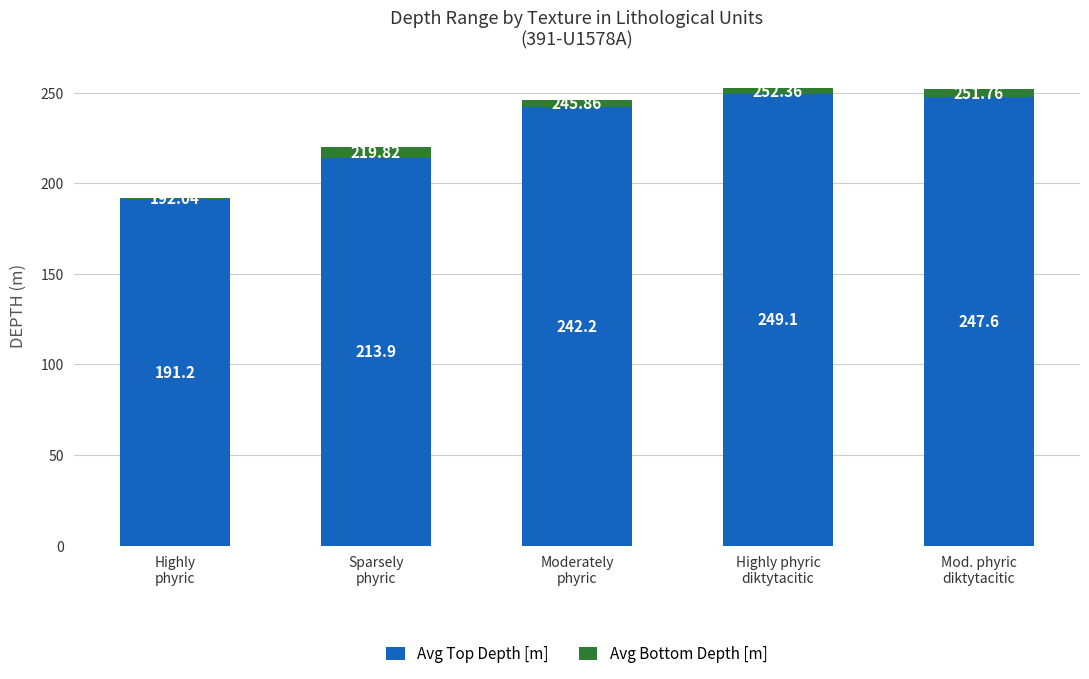

How many series are shown in this chart?

2